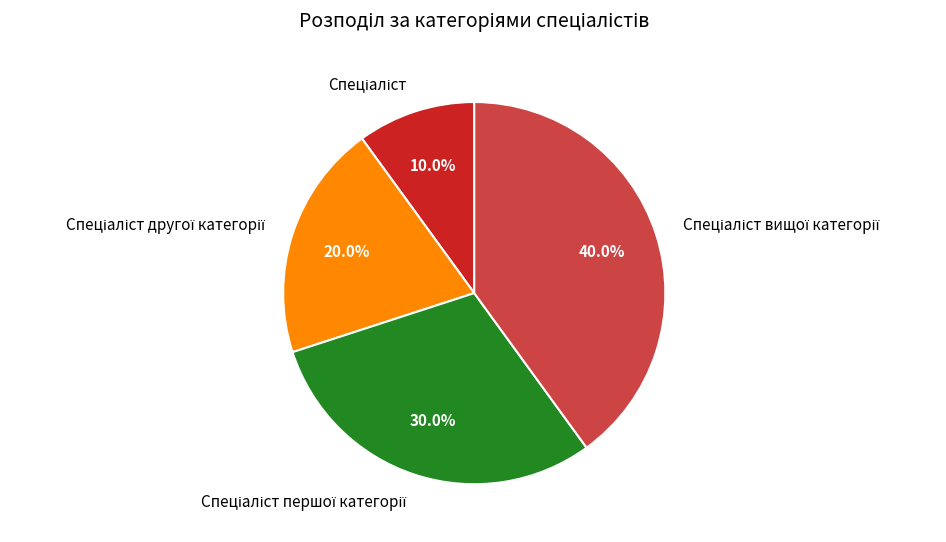

Does any single category account for the majority?

No